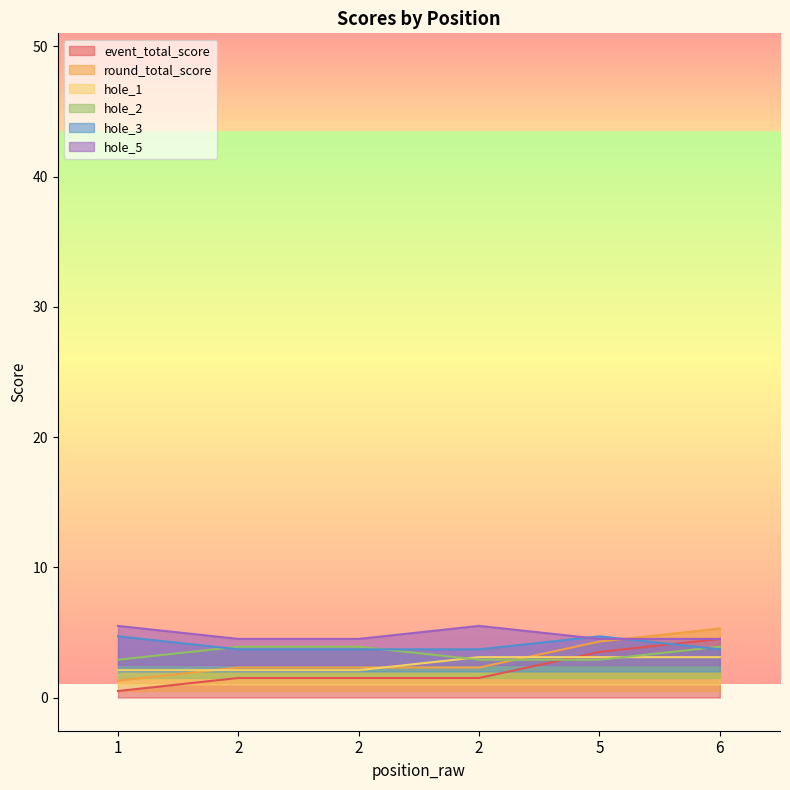

Reading right to left, list all the values displayed in this chart.

event_total_score: 4.5	3.5	1.5	1.5	1.5	0.5
round_total_score: 5.3	4.3	2.3	2.3	2.3	1.3
hole_1: 3.1	3.1	3.1	2.1	2.1	2.1
hole_2: 3.9	2.9	2.9	3.9	3.9	2.9
hole_3: 3.7	4.7	3.7	3.7	3.7	4.7
hole_5: 4.5	4.5	5.5	4.5	4.5	5.5